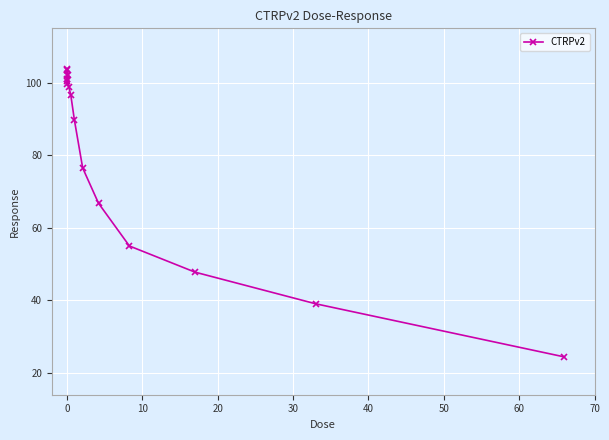

What is the average value?

81.7